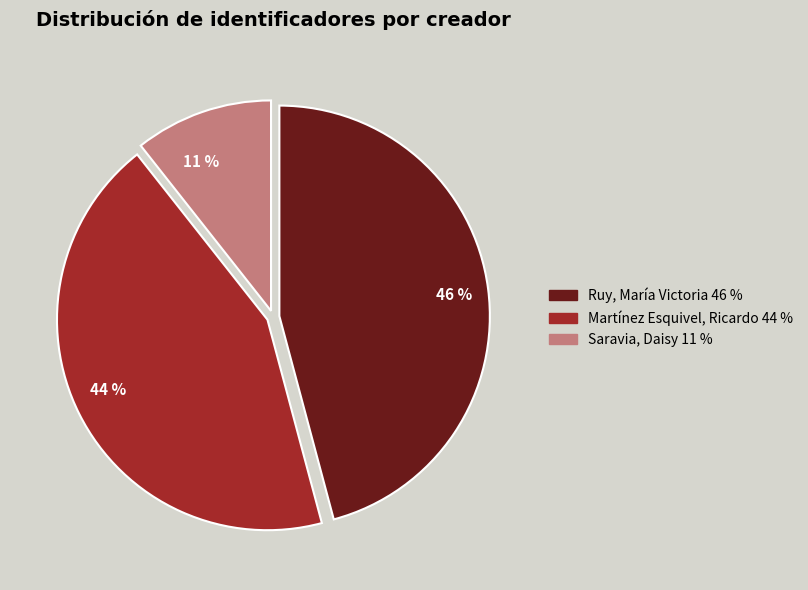

Combined, do 46 % and 44 % account for over 50%?

Yes